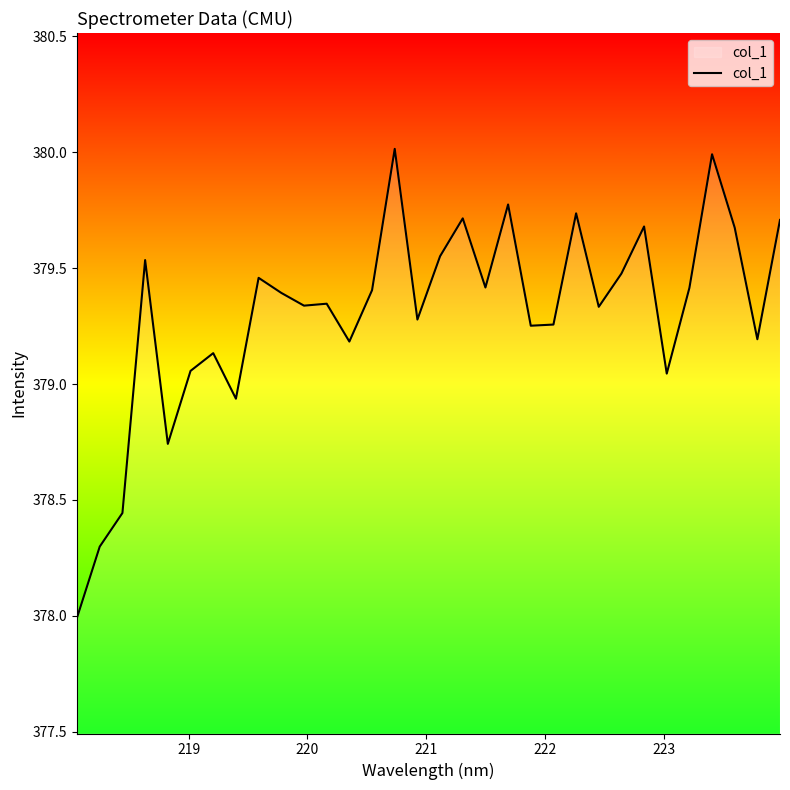

What is the maximum value shown in the chart?

380.0